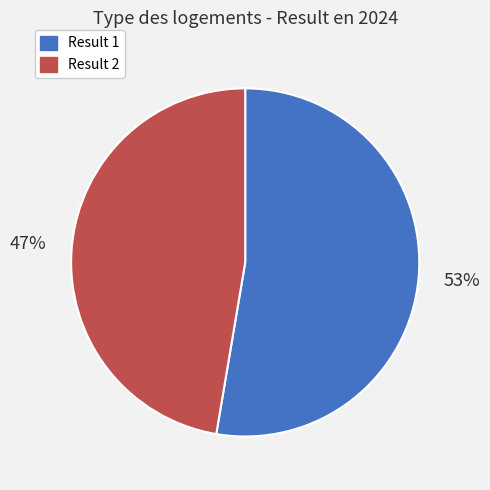

To the nearest percent, what is the average slice percentage?

50%